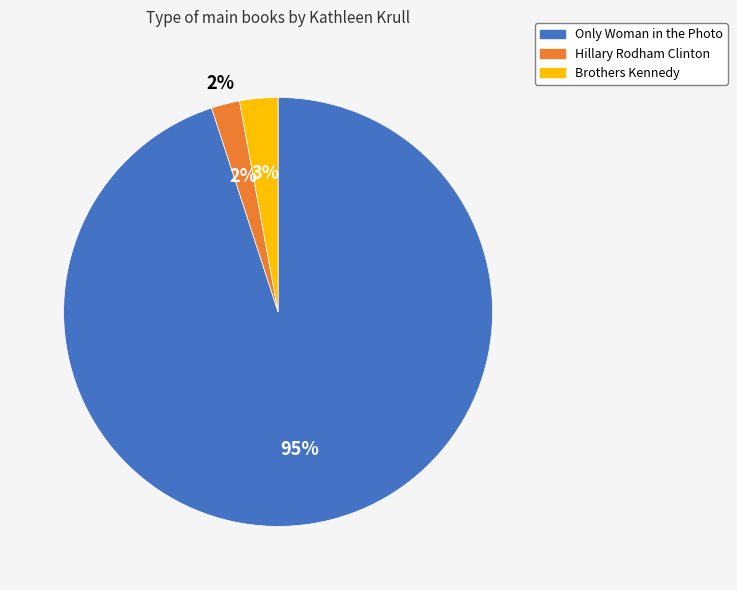

Do Hillary Rodham Clinton and Only Woman in the Photo together represent more than half of the pie?

Yes